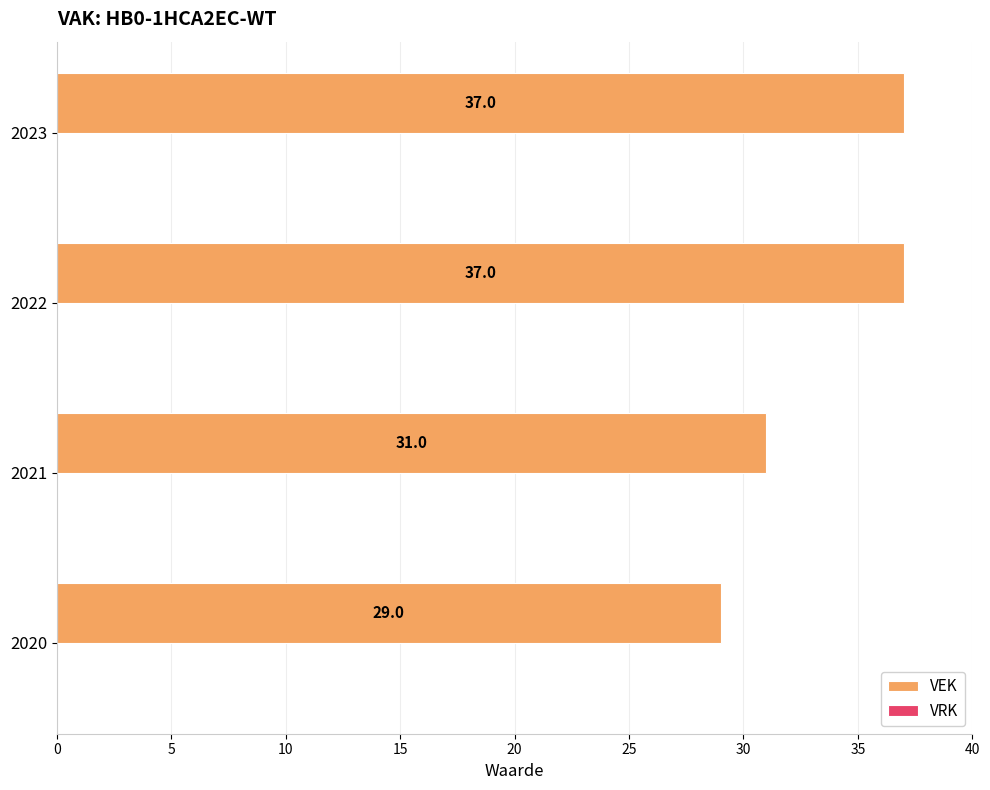

What is the difference between the second highest and second lowest values?

6